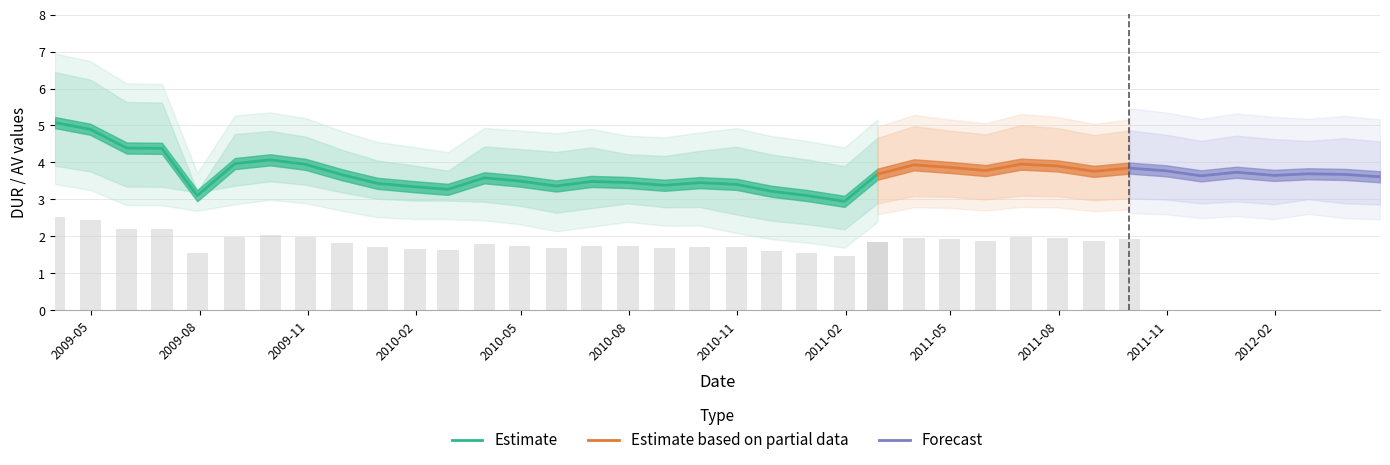

What is the lowest value of the Estimate series?

2.9